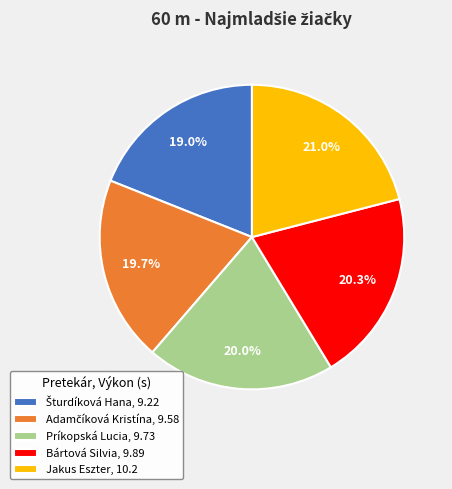

Count the number of slices in the pie.

5